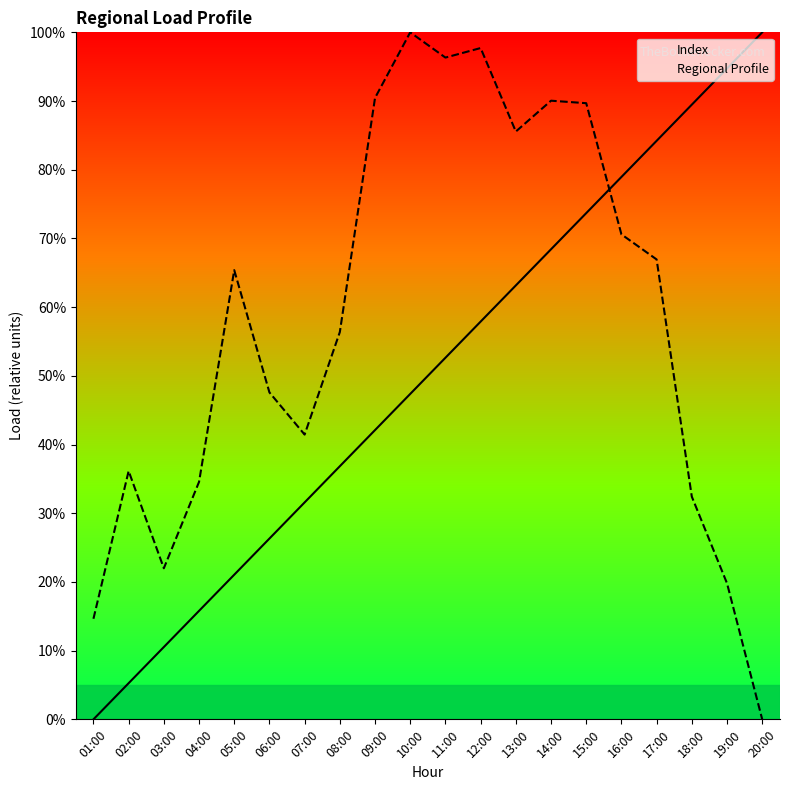

What is the difference between the maximum and minimum values in the Index series?

1.0